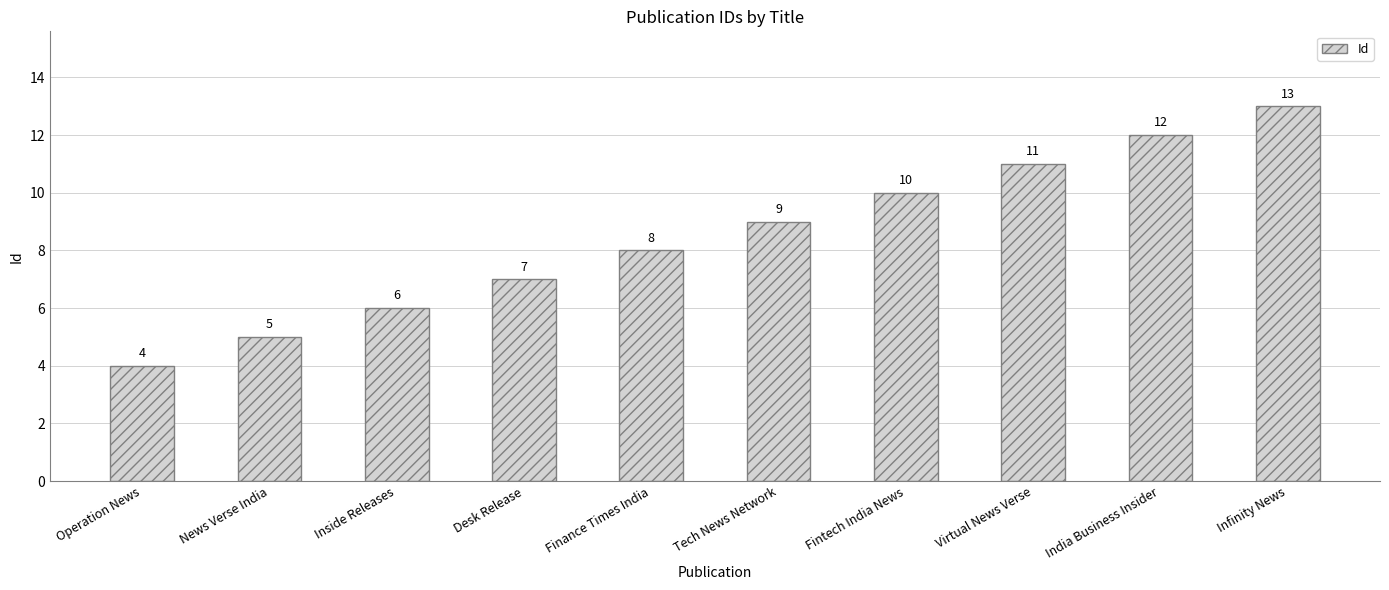

What is the difference between the values at Desk Release and Tech News Network?

2